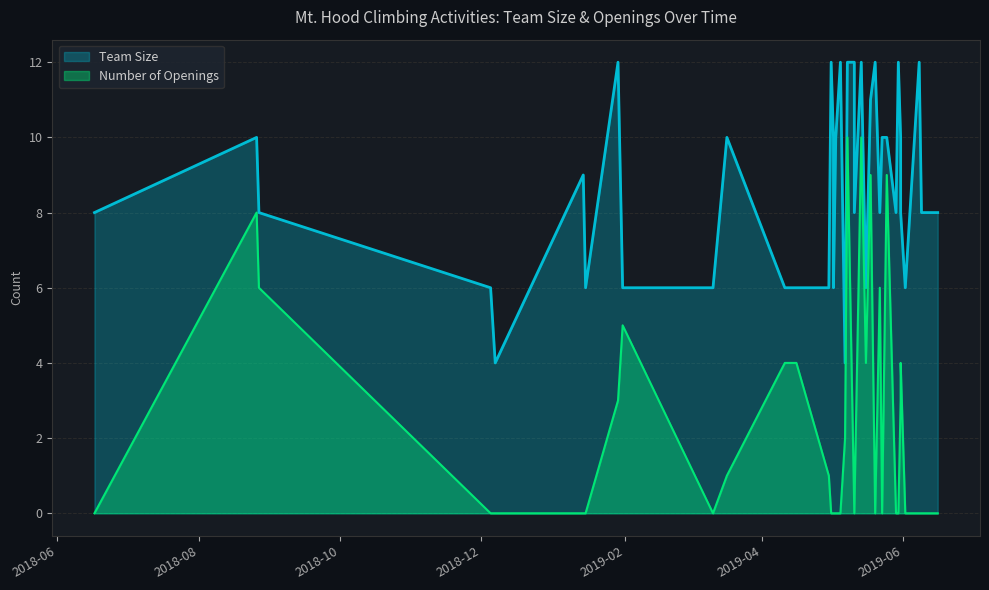

True or false: Team Size has a value of 6 at 2019-01-31.

True